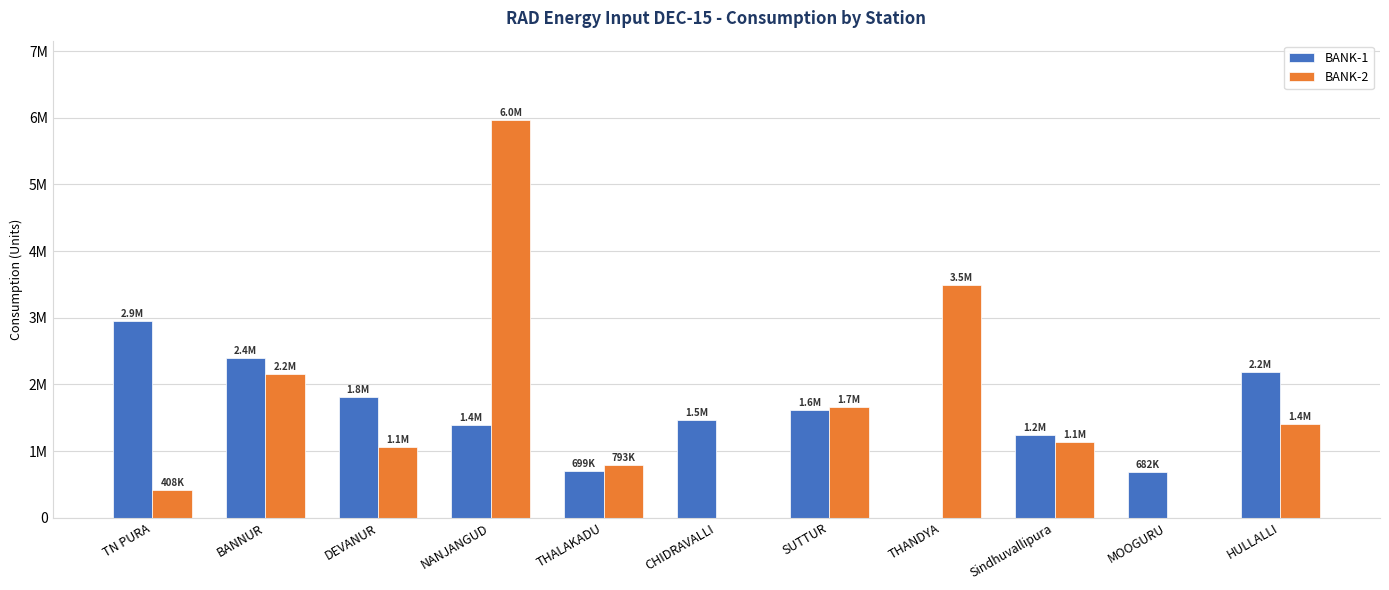

Which series has the largest total across all categories?

BANK-2